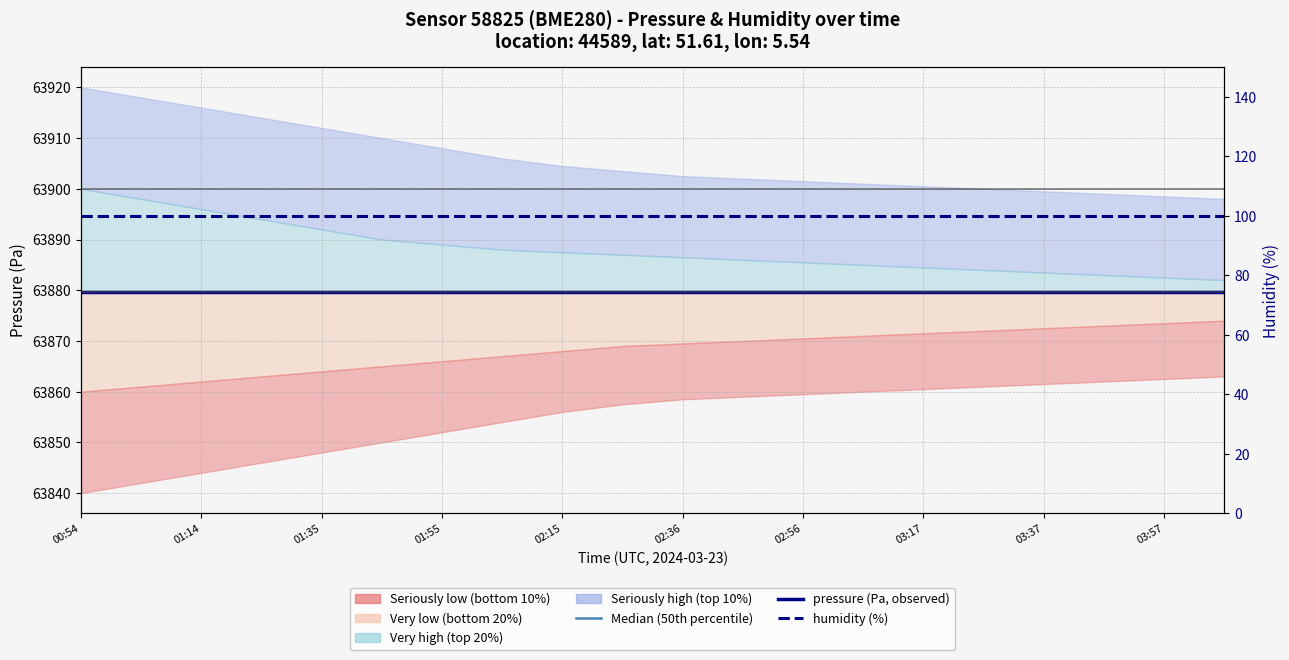

Which category has the lowest value in the pressure (Pa, observed) series?

00:54